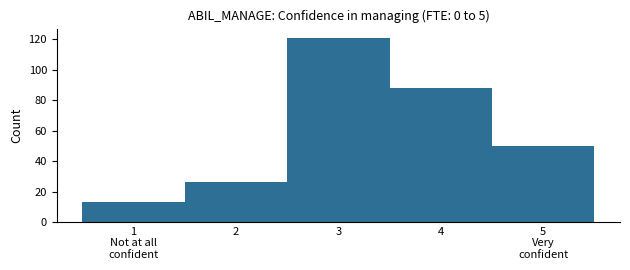

Reading left to right, list all the values displayed in this chart.

13	26	121	88	50